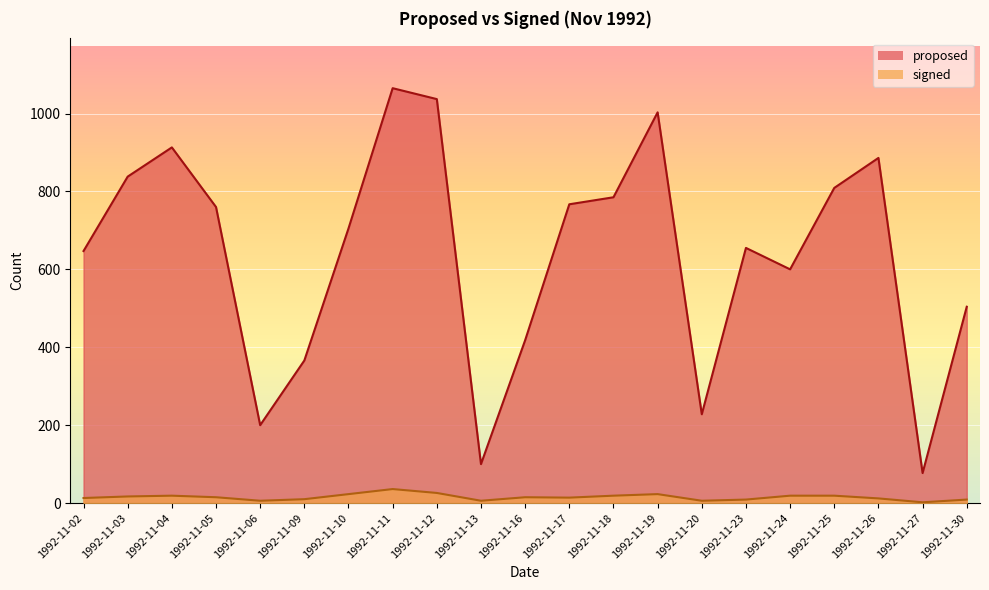

Where is proposed nearest to the value 571?

1992-11-24